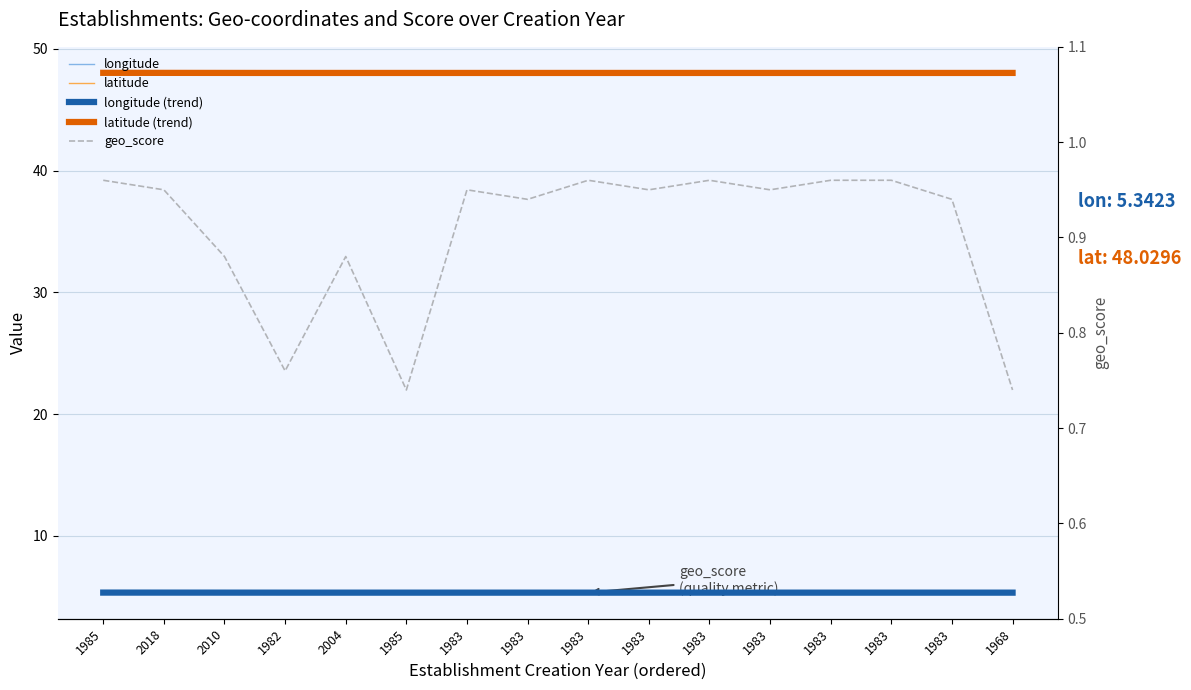

Which category has the highest value in the longitude series?

1983